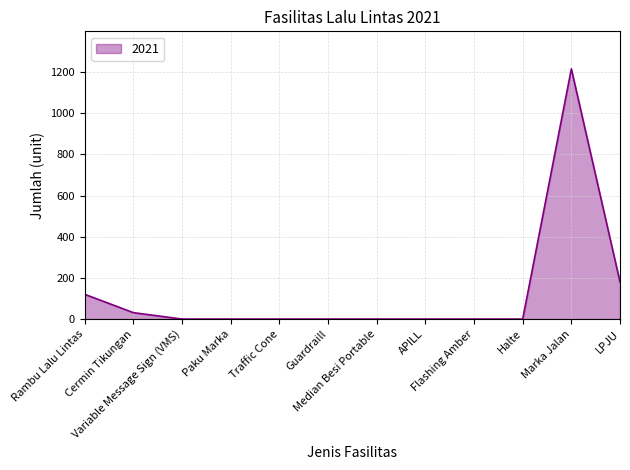

What is the maximum value shown in the chart?

1215